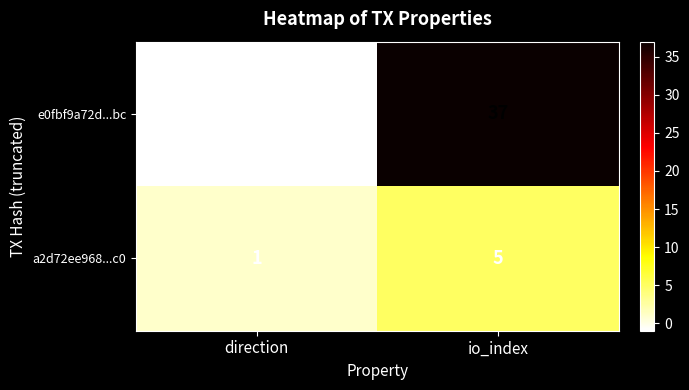

What is the average value of the e0fbf9a72d...bc series?

18